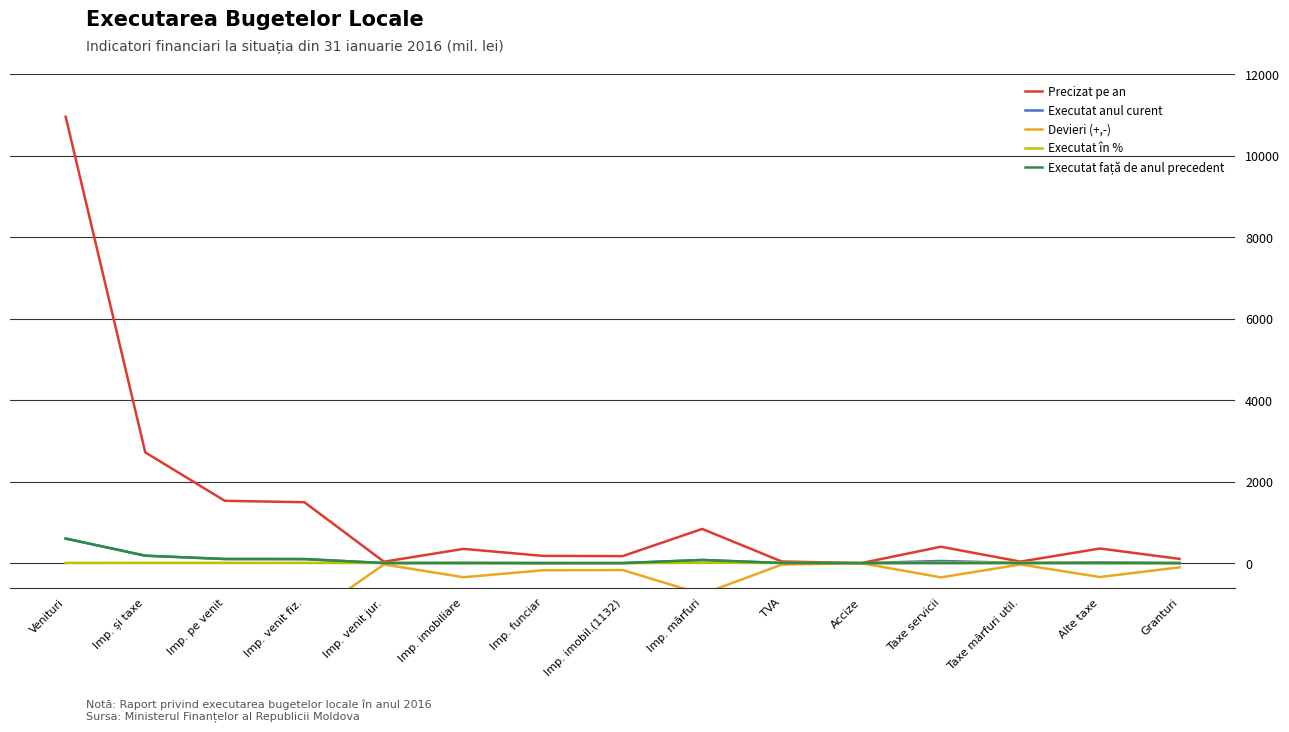

Reading left to right, list all the values displayed in this chart.

Precizat pe an: Venituri=10962.1	Imp. și taxe=2719.8	Imp. pe venit=1530.1	Imp. venit fiz.=1495.5	Imp. venit jur.=34.6	Imp. imobiliare=350.1	Imp. funciar=177.4	Imp. imobil.(1132)=171.8	Imp. mărfuri=839.6	TVA=39.8	Accize=0.8	Taxe servicii=402.5	Taxe mărfuri util.=37.6	Alte taxe=358.9	Granturi=103.7
Executat anul curent: Venituri=603.6	Imp. și taxe=182.5	Imp. pe venit=101.2	Imp. venit fiz.=99.5	Imp. venit jur.=1.7	Imp. imobiliare=3.8	Imp. funciar=2.2	Imp. imobil.(1132)=1.6	Imp. mărfuri=77.5	TVA=3.0	Accize=0.0	Taxe servicii=52.7	Taxe mărfuri util.=4.5	Alte taxe=17.3	Granturi=1.0
Devieri (+,-): Venituri=-10358.5	Imp. și taxe=-2537.3	Imp. pe venit=-1428.9	Imp. venit fiz.=-1396.0	Imp. venit jur.=-32.9	Imp. imobiliare=-346.3	Imp. funciar=-175.2	Imp. imobil.(1132)=-170.2	Imp. mărfuri=-762.1	TVA=-36.8	Accize=-0.8	Taxe servicii=-349.8	Taxe mărfuri util.=-33.1	Alte taxe=-341.6	Granturi=-102.7
Executat în %: Venituri=5.5	Imp. și taxe=6.7	Imp. pe venit=6.6	Imp. venit fiz.=6.7	Imp. venit jur.=4.9	Imp. imobiliare=1.1	Imp. funciar=1.2	Imp. imobil.(1132)=0.9	Imp. mărfuri=9.2	TVA=7.5	Accize=0.0	Taxe servicii=13.1	Taxe mărfuri util.=12.0	Alte taxe=4.8	Granturi=1.0
Executat față de anul precedent: Venituri=603.6	Imp. și taxe=182.5	Imp. pe venit=101.2	Imp. venit fiz.=99.5	Imp. venit jur.=1.7	Imp. imobiliare=3.8	Imp. funciar=0.0	Imp. imobil.(1132)=0.0	Imp. mărfuri=77.5	TVA=3.0	Accize=0.0	Taxe servicii=0.0	Taxe mărfuri util.=0.0	Alte taxe=0.0	Granturi=1.0